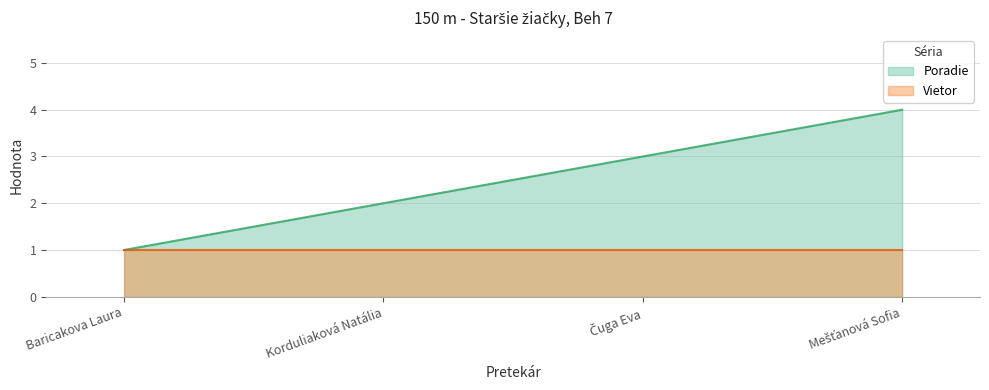

Is it true that the value at Korduliaková Natália is 2?

True